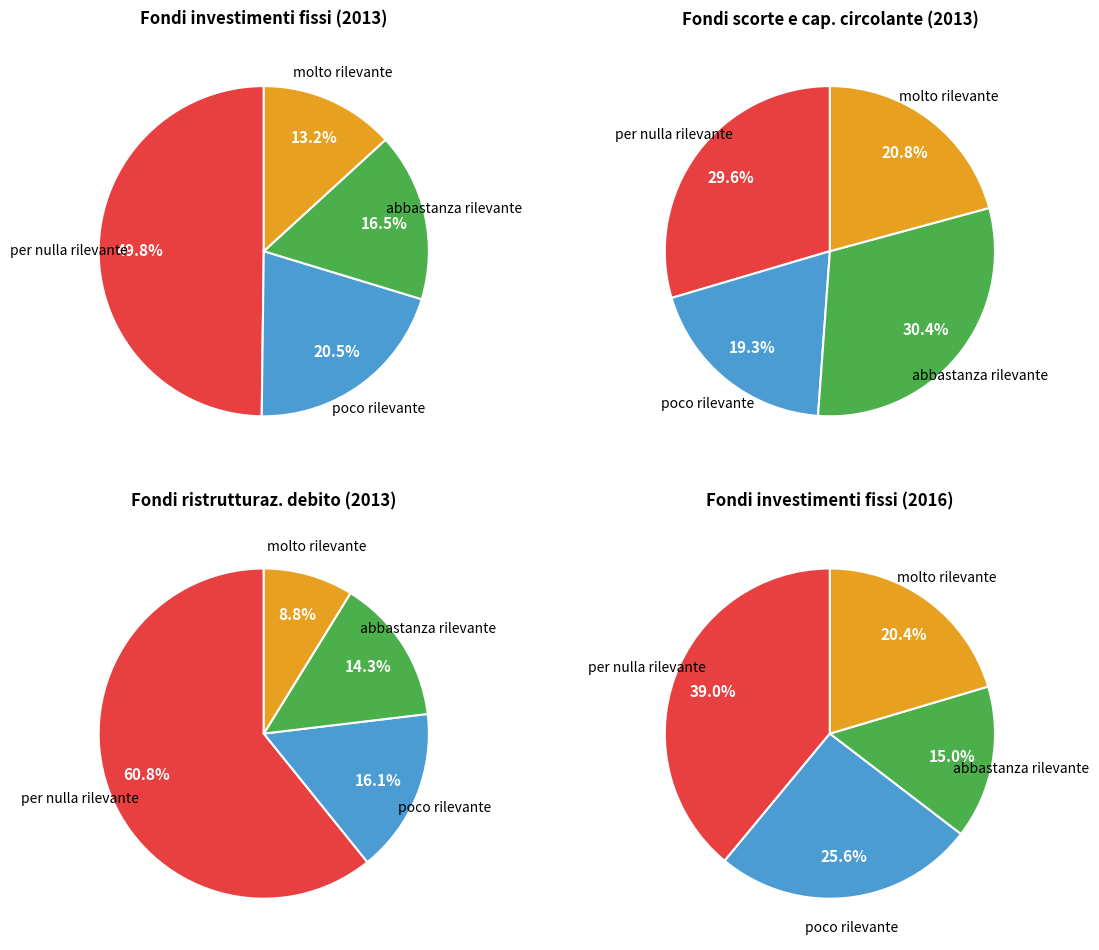

To the nearest percent, what is the difference between the molto rilevante and abbastanza rilevante slice percentages?

6%